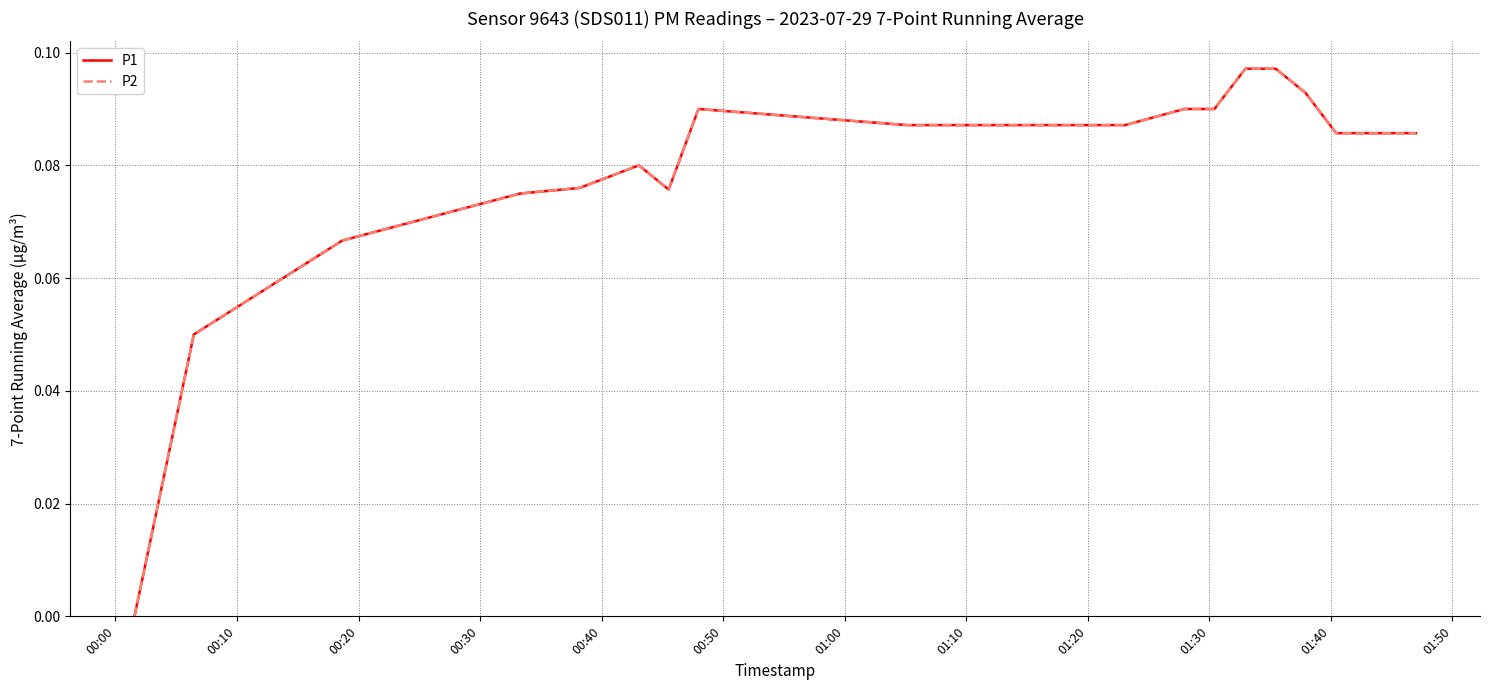

Does the chart display data point markers on the line(s)?

No